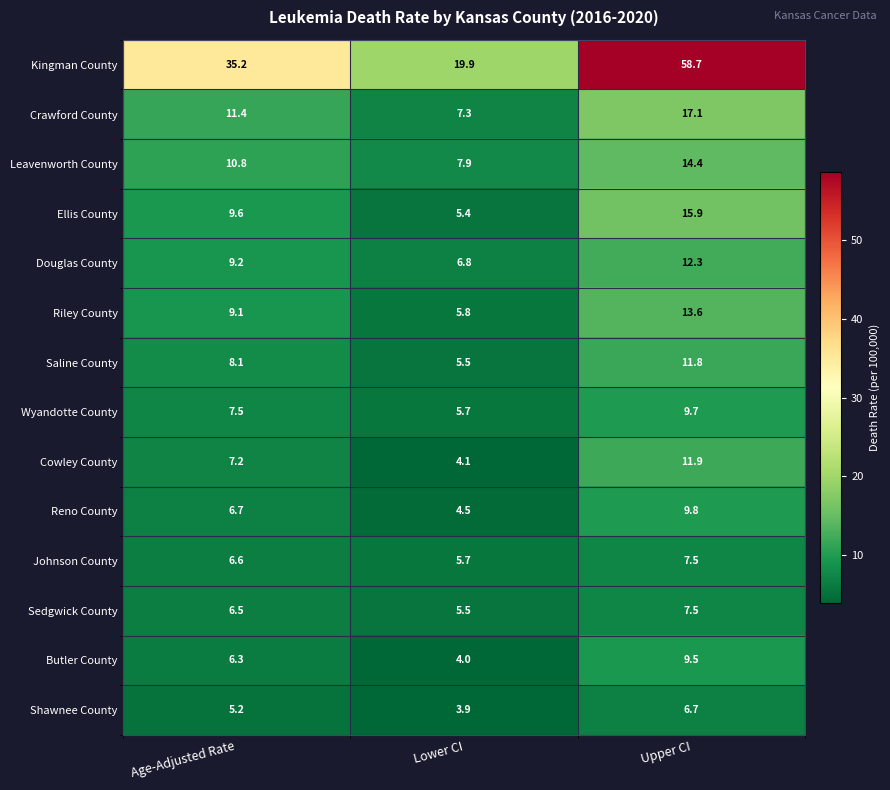

What is the lowest value of the Leavenworth County series?

7.9